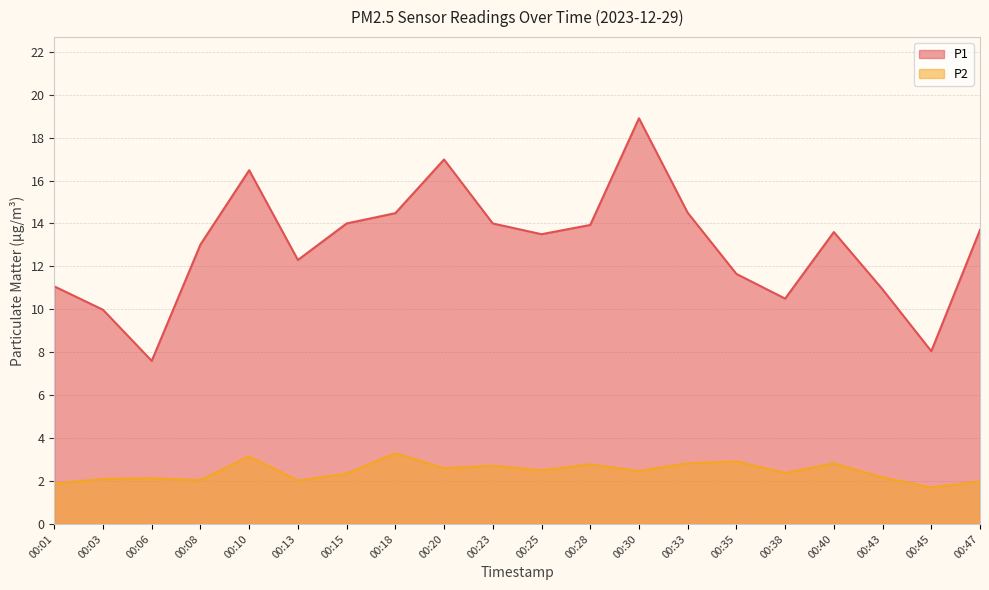

How many interior local peaks does the P2 series have?

7